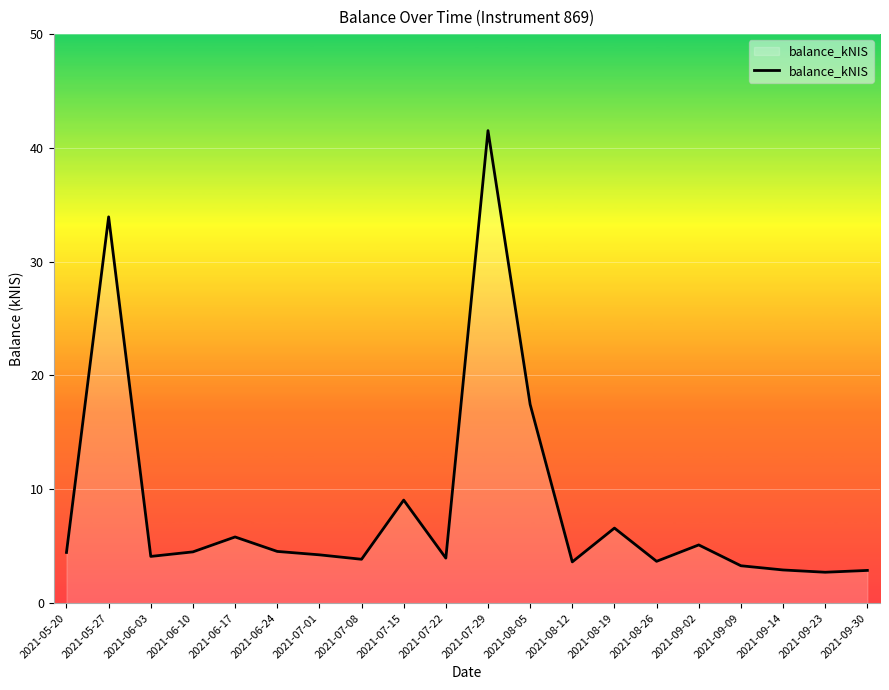

What position from the left is 2021-07-15?

9